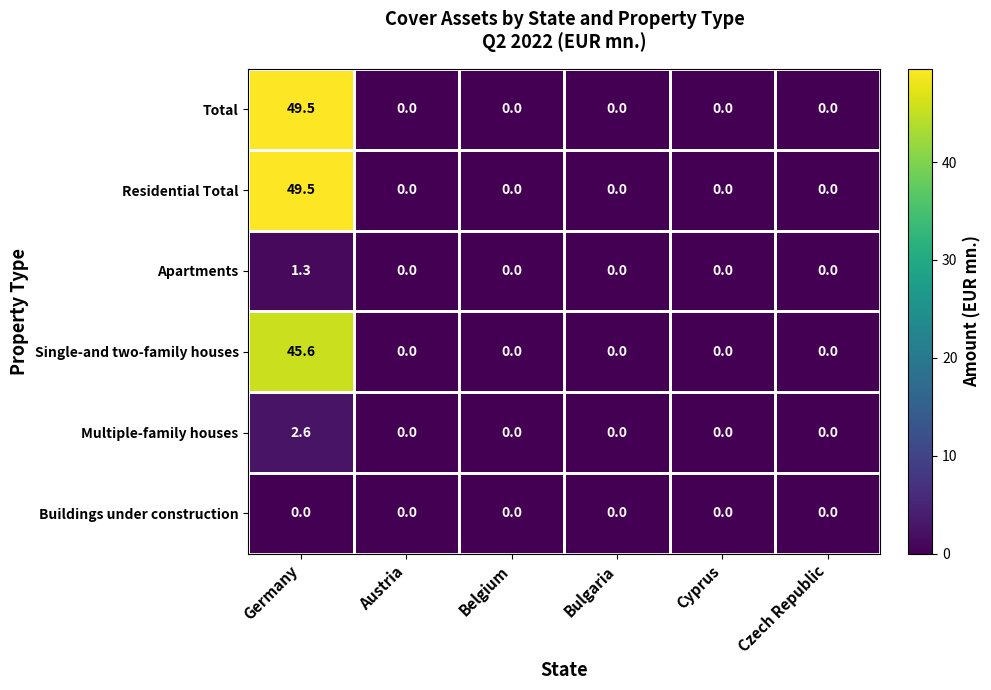

Which category has the highest value across all series?

Germany